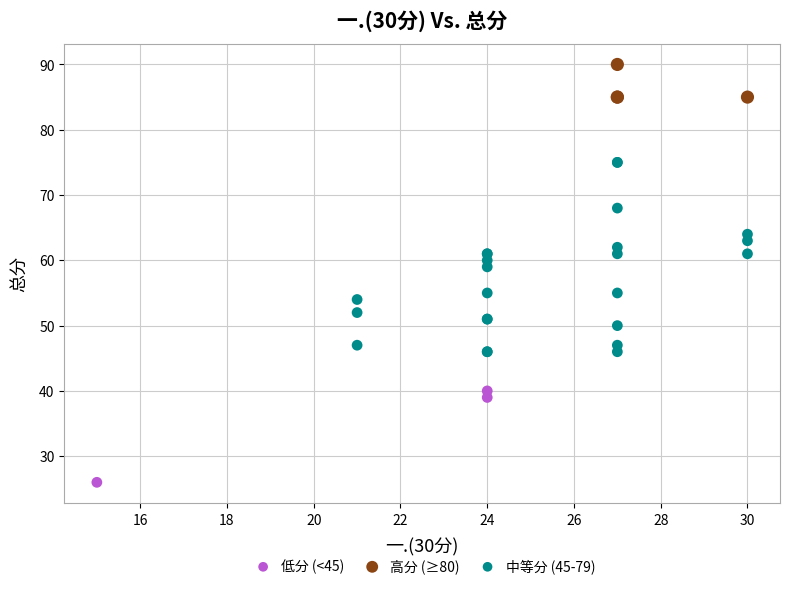

Which series has the widest spread of Y values?

中等分 (45-79)